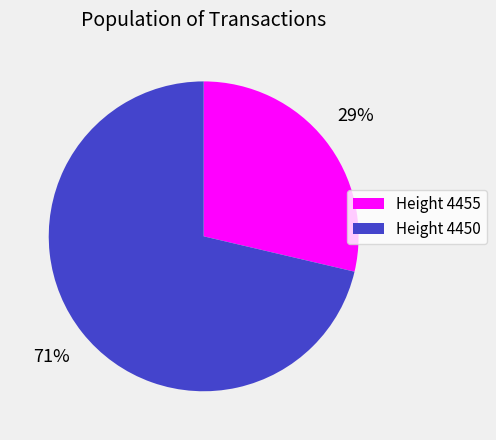

Is there any slice that represents more than half of the pie?

Yes